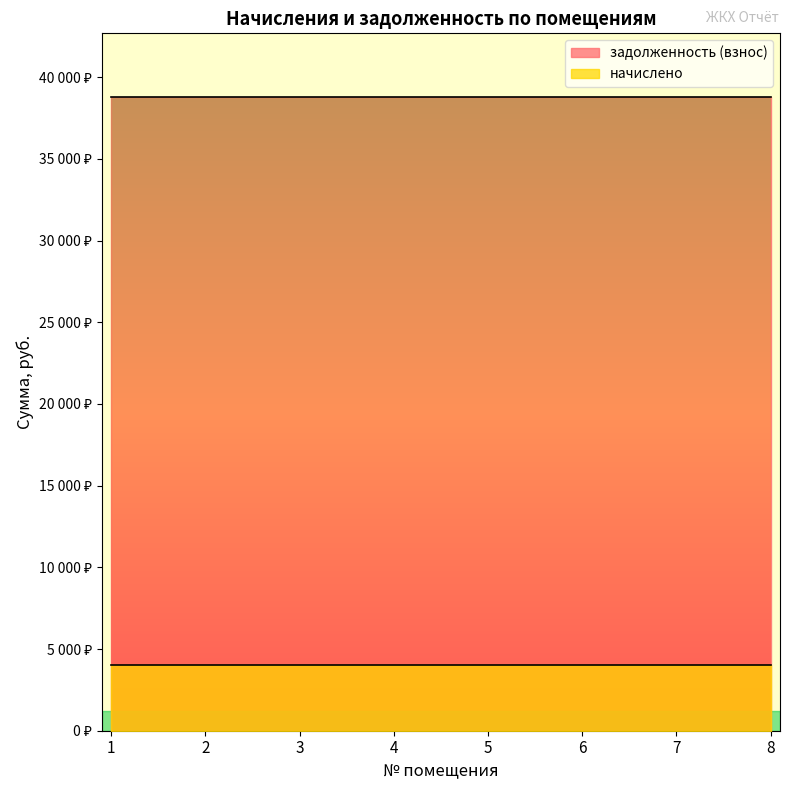

Which label corresponds to the largest value in the chart?

1